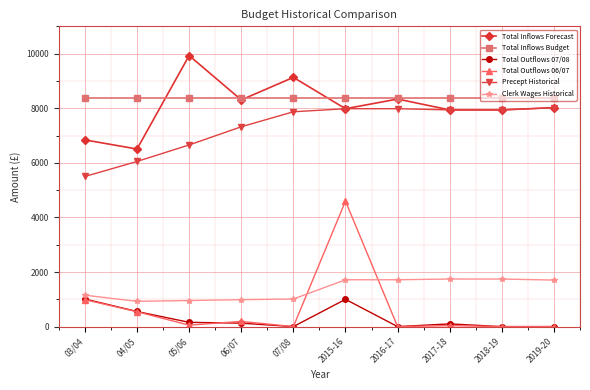

How many categories are shown in the chart?

10